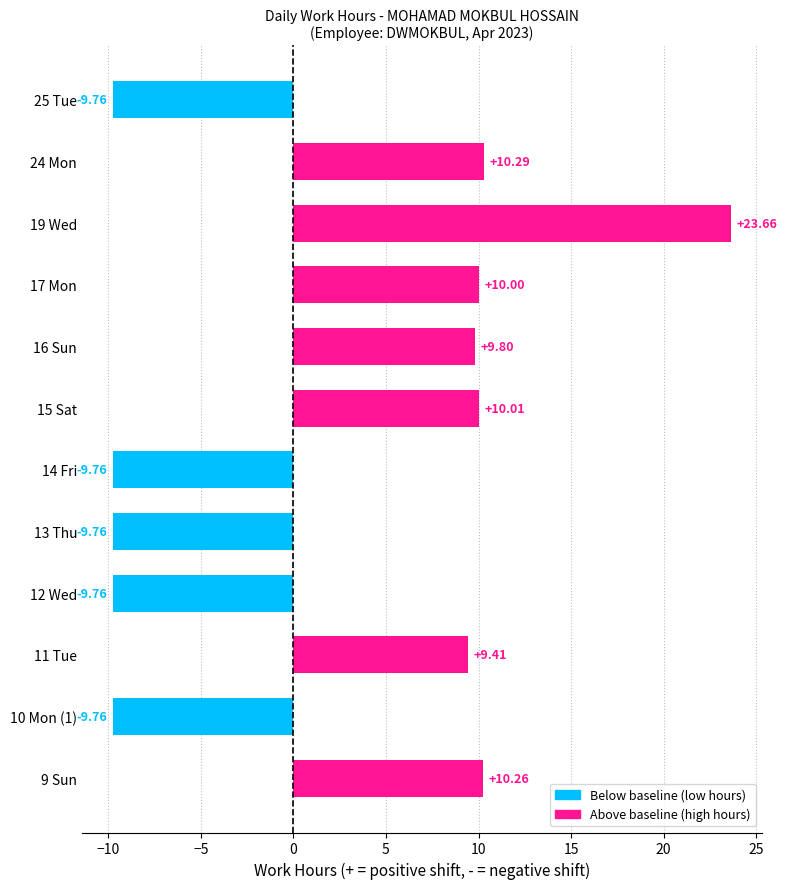

What is the sum of the values at 9 Sun and 16 Sun?

20.1